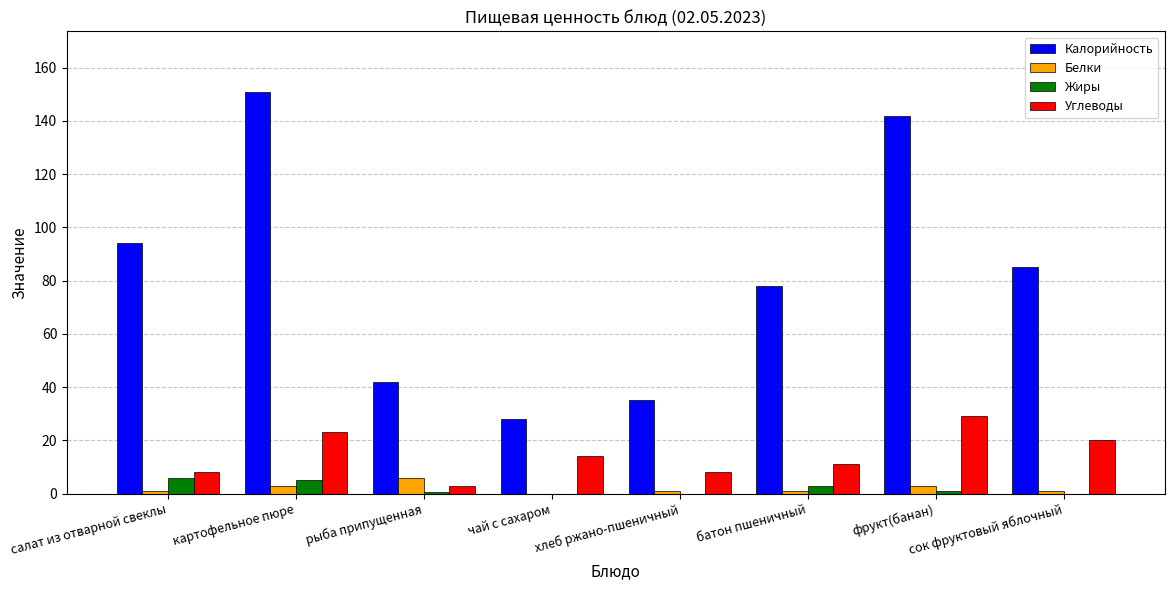

The Жиры series shows 5.0 at картофельное пюре. True or false?

True